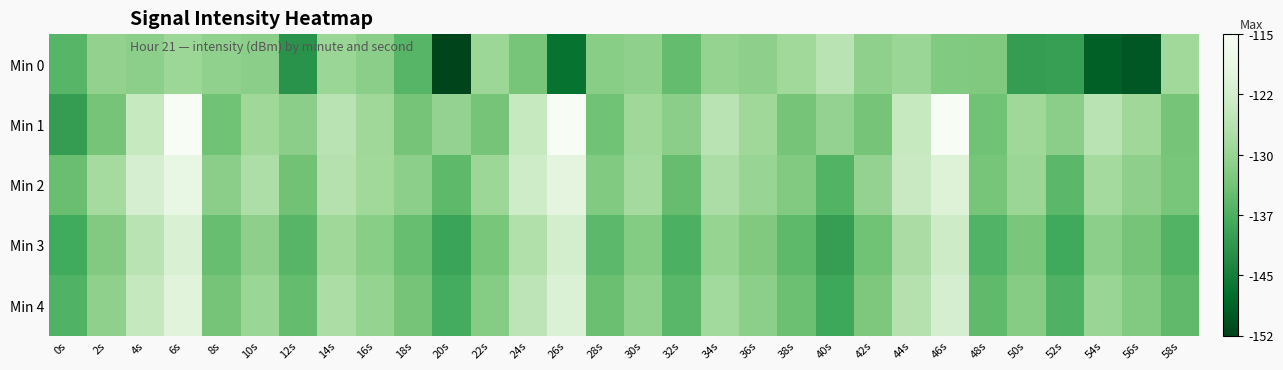

Reading right to left, transcribe all the data shown in this chart.

Min 0: 58s=-128.9	56s=-149.9	54s=-148.8	52s=-139.9	50s=-140.2	48s=-132.3	46s=-132.2	44s=-129.7	42s=-130.8	40s=-125.8	38s=-128.9	36s=-131.0	34s=-130.2	32s=-134.9	30s=-130.8	28s=-131.3	26s=-146.4	24s=-133.2	22s=-129.3	20s=-152.2	18s=-136.2	16s=-131.2	14s=-129.6	12s=-141.6	10s=-131.2	8s=-130.7	6s=-129.3	4s=-131.1	2s=-130.4	0s=-136.2
Min 1: 58s=-133.4	56s=-129.2	54s=-126.0	52s=-131.2	50s=-129.1	48s=-133.9	46s=-115.0	44s=-124.2	42s=-133.4	40s=-130.2	38s=-133.4	36s=-129.2	34s=-126.0	32s=-131.2	30s=-129.1	28s=-133.9	26s=-115.0	24s=-124.2	22s=-133.4	20s=-130.2	18s=-133.4	16s=-129.2	14s=-126.0	12s=-131.2	10s=-129.1	8s=-133.9	6s=-115.0	4s=-124.2	2s=-133.4	0s=-140.2
Min 2: 58s=-133.1	56s=-130.9	54s=-128.5	52s=-135.8	50s=-129.4	48s=-133.2	46s=-120.7	44s=-124.1	42s=-130.3	40s=-136.5	38s=-132.1	36s=-129.9	34s=-127.5	32s=-134.8	30s=-128.4	28s=-132.2	26s=-119.7	24s=-123.1	22s=-129.3	20s=-135.5	18s=-131.1	16s=-128.9	14s=-126.5	12s=-133.8	10s=-127.4	8s=-131.2	6s=-118.7	4s=-122.1	2s=-128.3	0s=-134.5
Min 3: 58s=-136.6	56s=-133.4	54s=-131.0	52s=-138.3	50s=-132.9	48s=-136.7	46s=-123.4	44s=-127.8	42s=-134.0	40s=-140.1	38s=-135.6	36s=-132.4	34s=-130.0	32s=-137.3	30s=-131.9	28s=-135.7	26s=-122.4	24s=-126.8	22s=-133.0	20s=-139.1	18s=-134.6	16s=-131.4	14s=-129.0	12s=-136.3	10s=-130.9	8s=-134.7	6s=-121.4	4s=-125.8	2s=-132.0	0s=-138.1
Min 4: 58s=-135.3	56s=-132.1	54s=-129.7	52s=-137.0	50s=-131.6	48s=-135.4	46s=-122.1	44s=-126.5	42s=-132.7	40s=-138.8	38s=-134.3	36s=-131.1	34s=-128.7	32s=-136.0	30s=-130.6	28s=-134.4	26s=-121.1	24s=-125.5	22s=-131.7	20s=-137.8	18s=-133.3	16s=-130.1	14s=-127.7	12s=-135.0	10s=-129.6	8s=-133.4	6s=-120.1	4s=-124.5	2s=-130.7	0s=-136.8